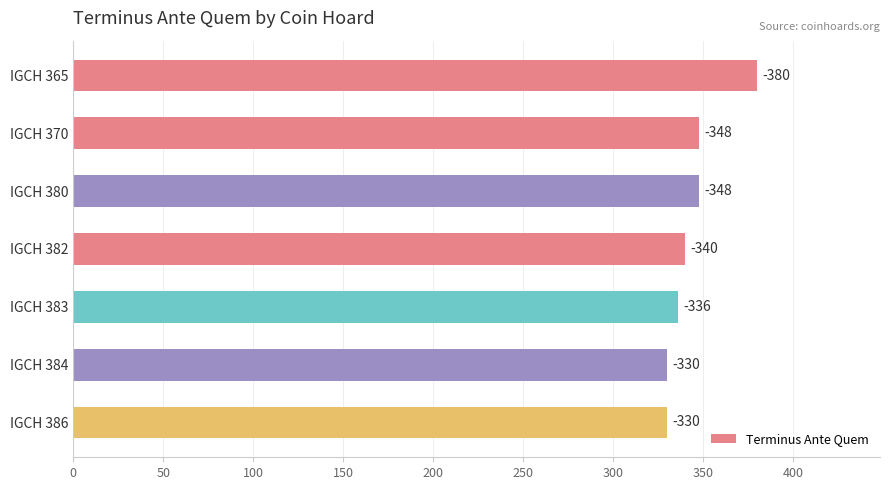

What is the maximum value shown in the chart?

380